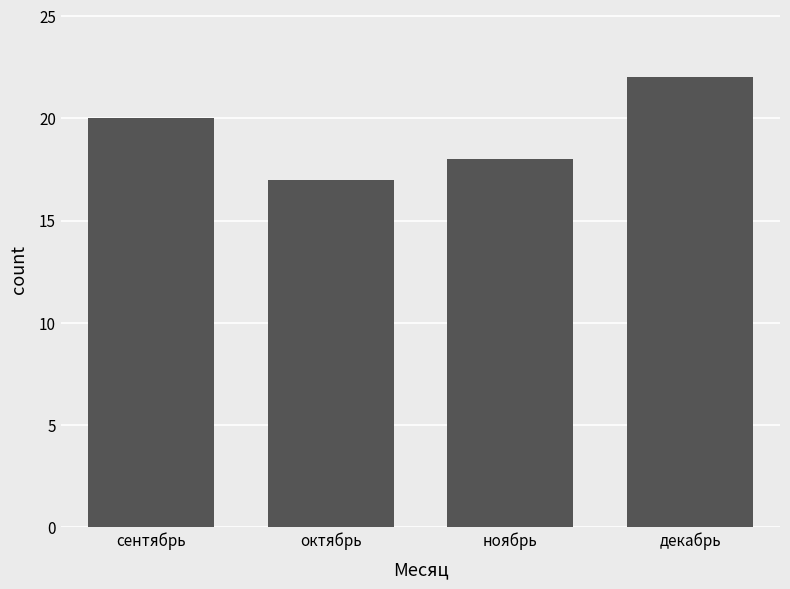

The value at ноябрь is 6. True or false?

False